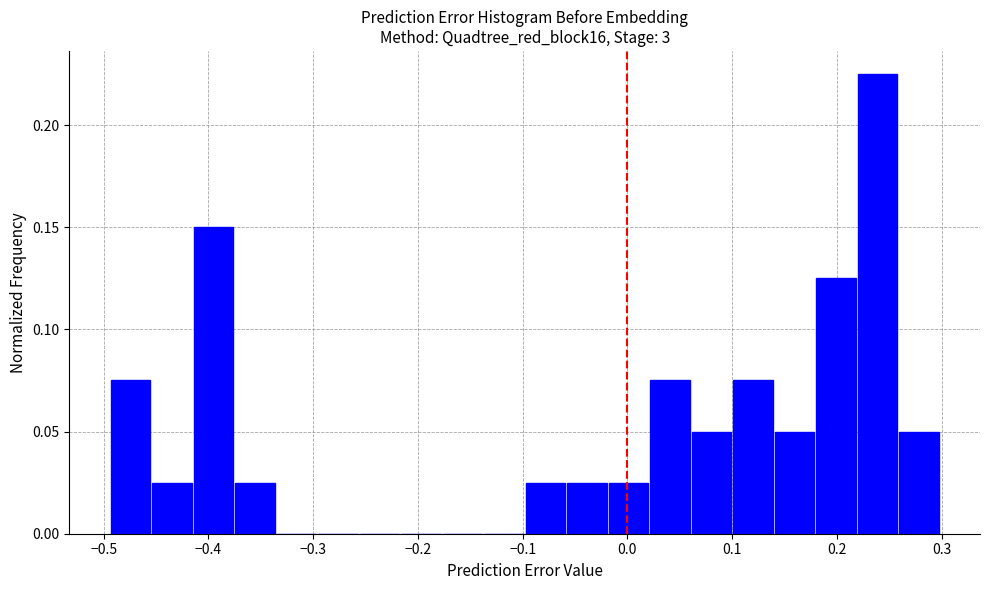

Read against the x-axis, roughly where is the centre of the tallest bar?

0.24